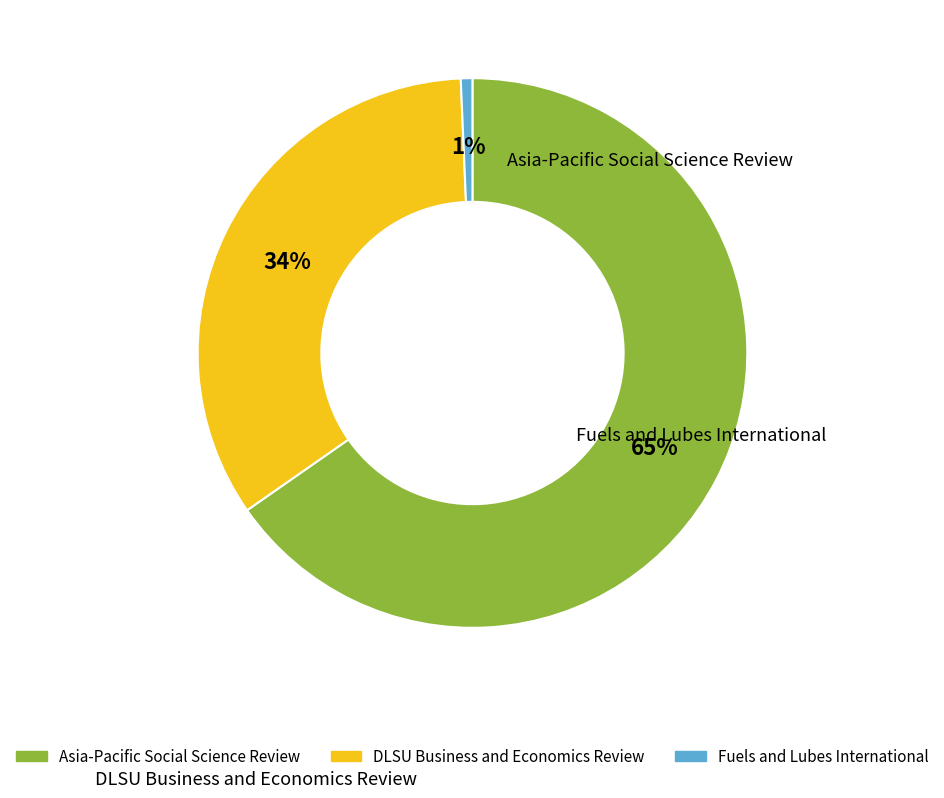

Which slice is the largest?

Asia-Pacific Social Science Review